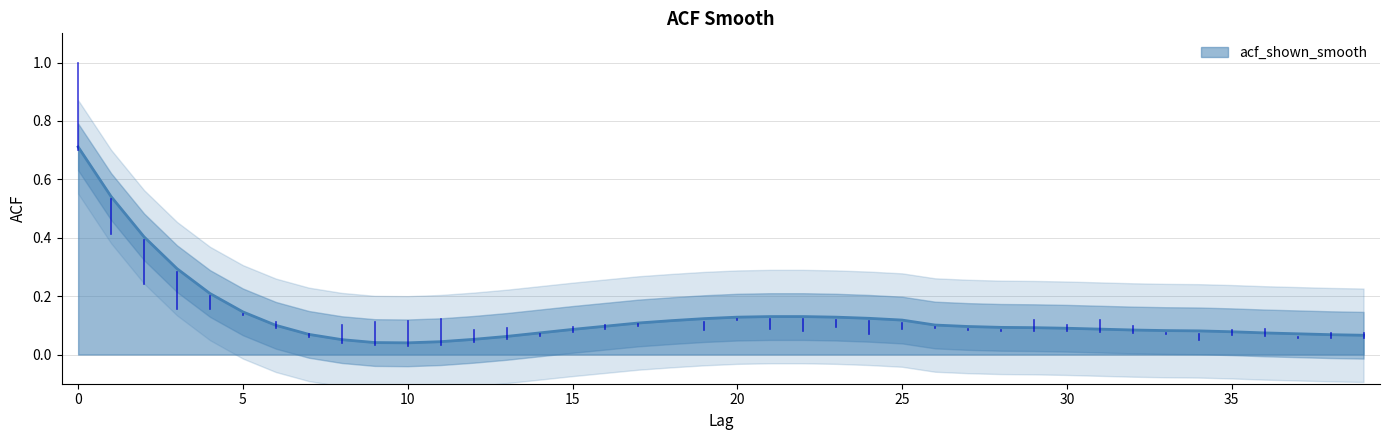

How many lines are shown in the chart?

1